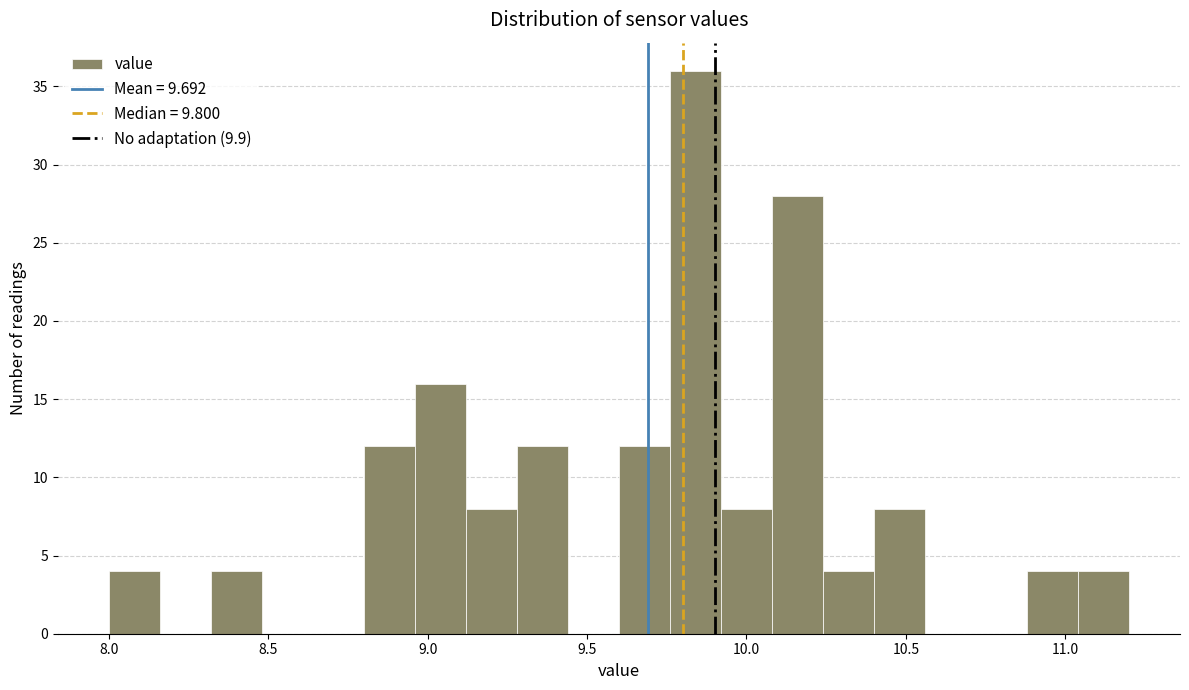

Around what value on the x-axis is the tallest bar? Give the approximate position of its centre, as read against the axis.

9.85